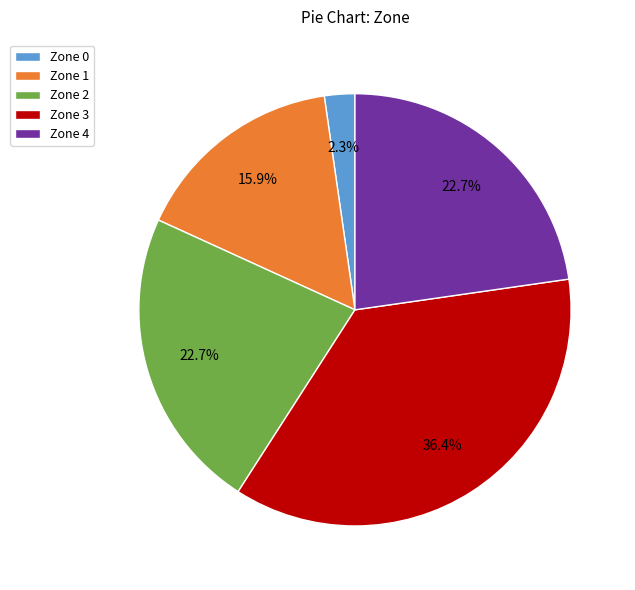

Count the number of slices in the pie.

5